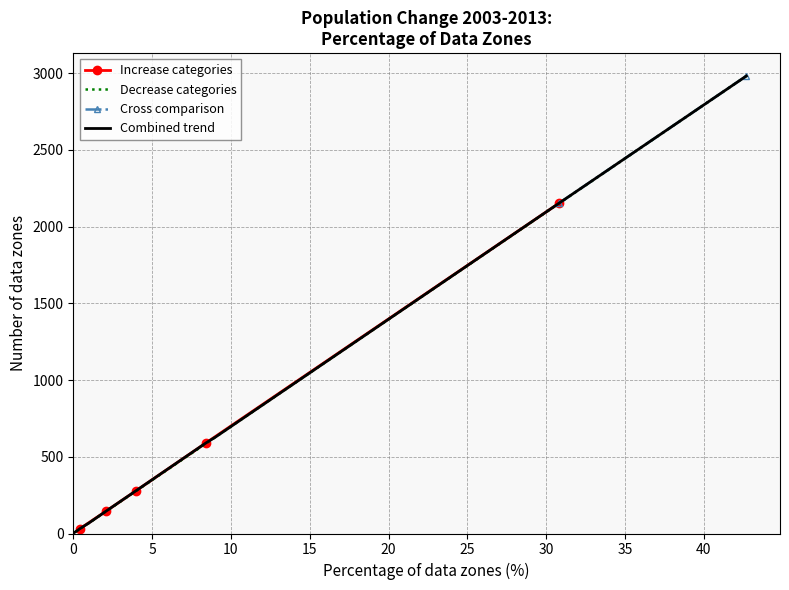

The Decrease categories series shows 2 at 0. True or false?

True